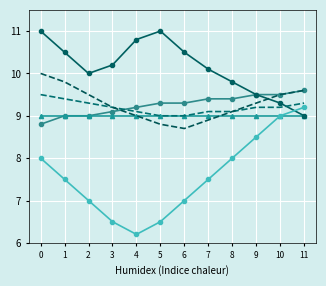

The POSTE CLÉS series shows 9.0 at 8. True or false?

True